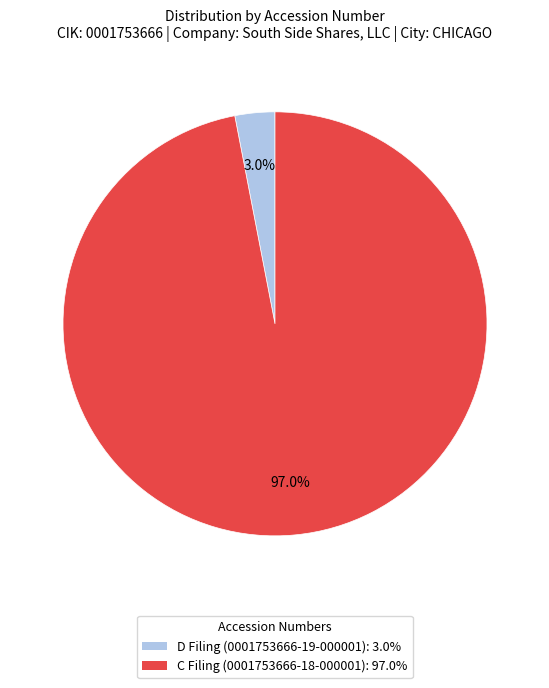

Does any single category account for the majority?

Yes